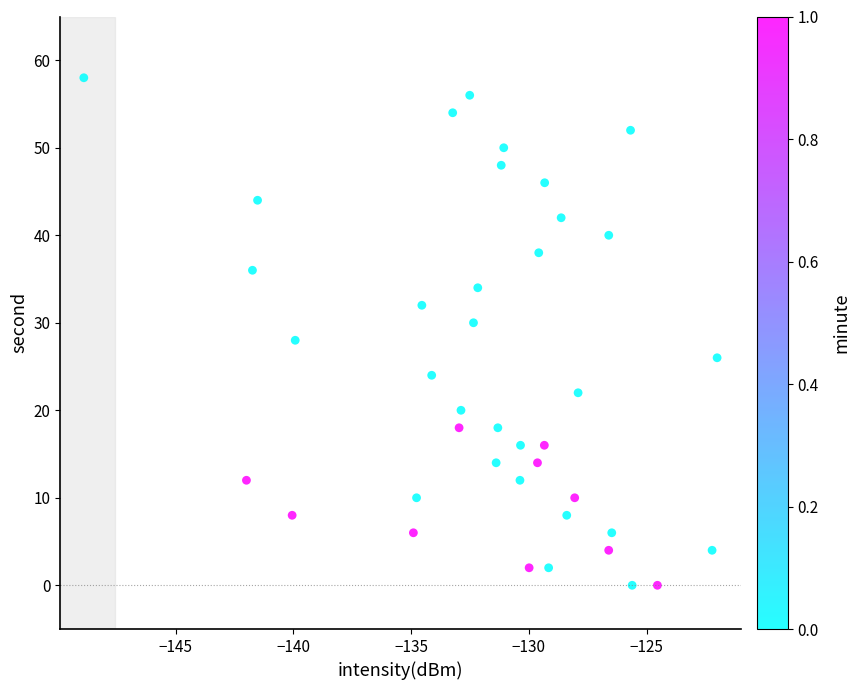

What is the range of Y values (max minus min)?

58